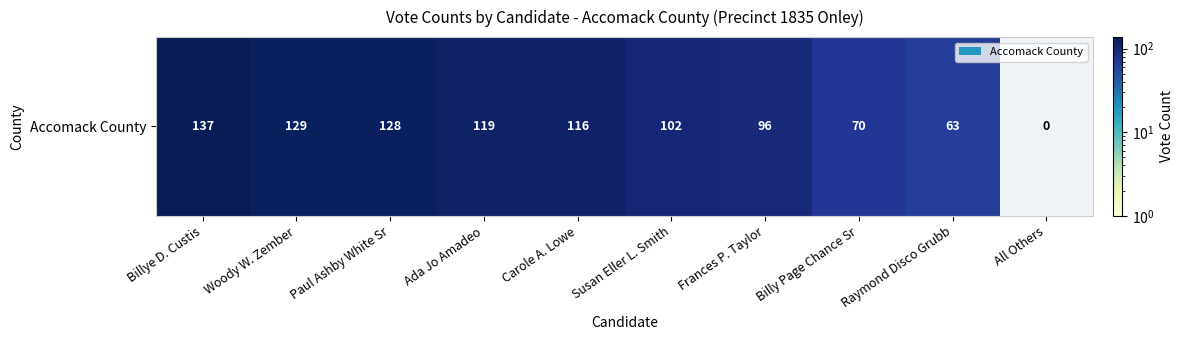

List the labels in order of value, largest first.

Billye D. Custis, Woody W. Zember, Paul Ashby White Sr, Ada Jo Amadeo, Carole A. Lowe, Susan Eller L. Smith, Frances P. Taylor, Billy Page Chance Sr, Raymond Disco Grubb, All Others